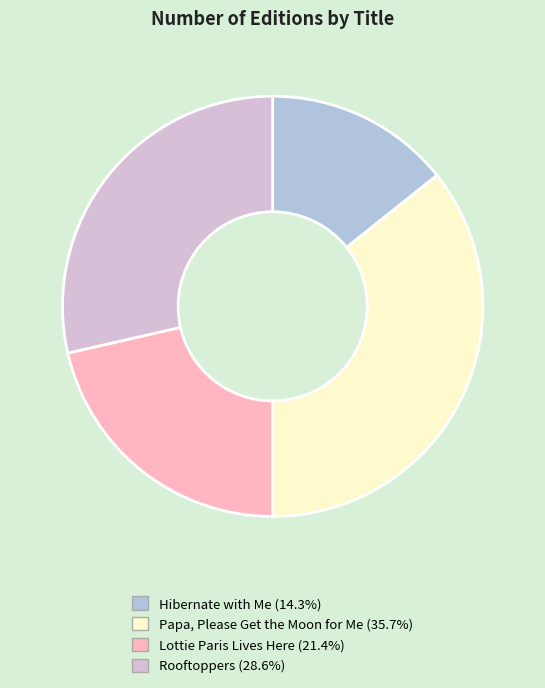

Is Lottie Paris Lives Here the majority of the pie?

No